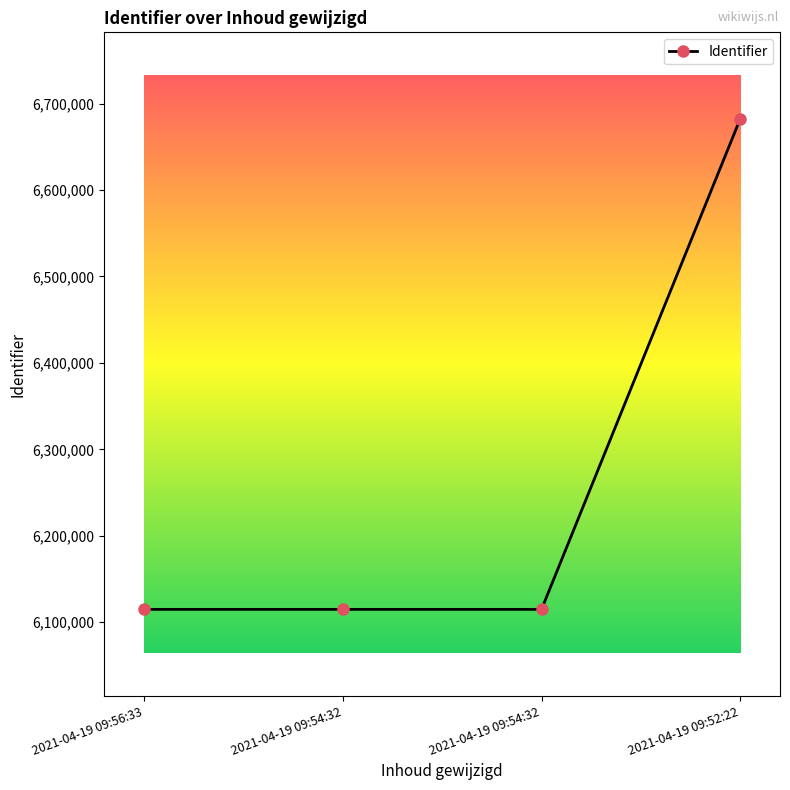

The chart shows a value of 6114843 at 2021-04-19 09:54:32. True or false?

True